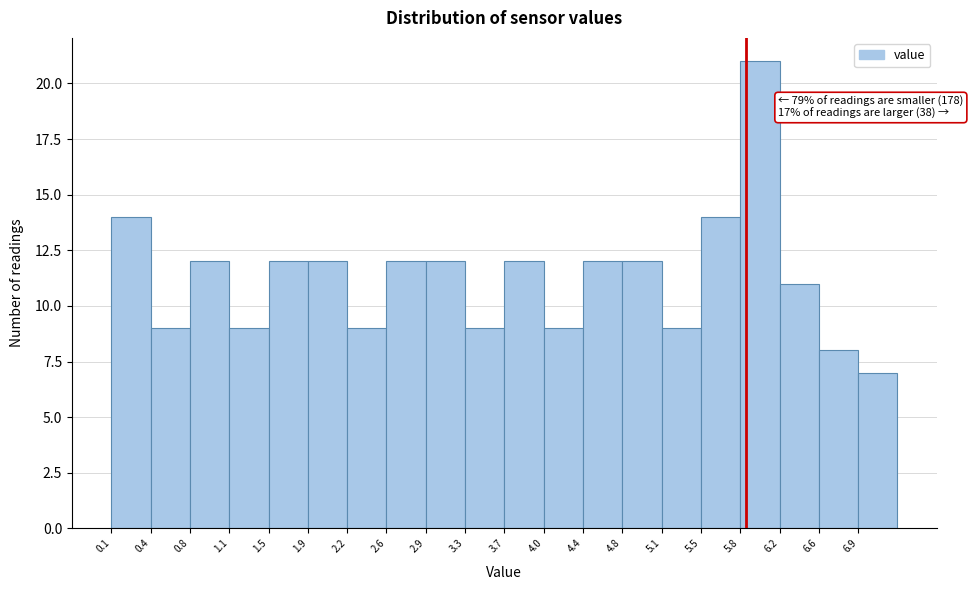

Which range on the x-axis has the tallest bar?

5.85 to 6.20